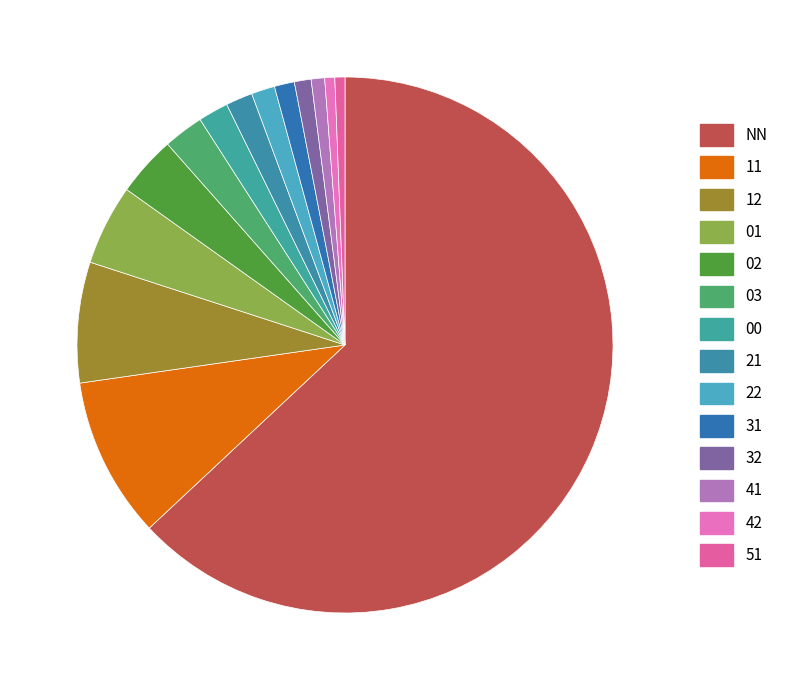

Combined, do 01 and 32 account for over 50%?

No